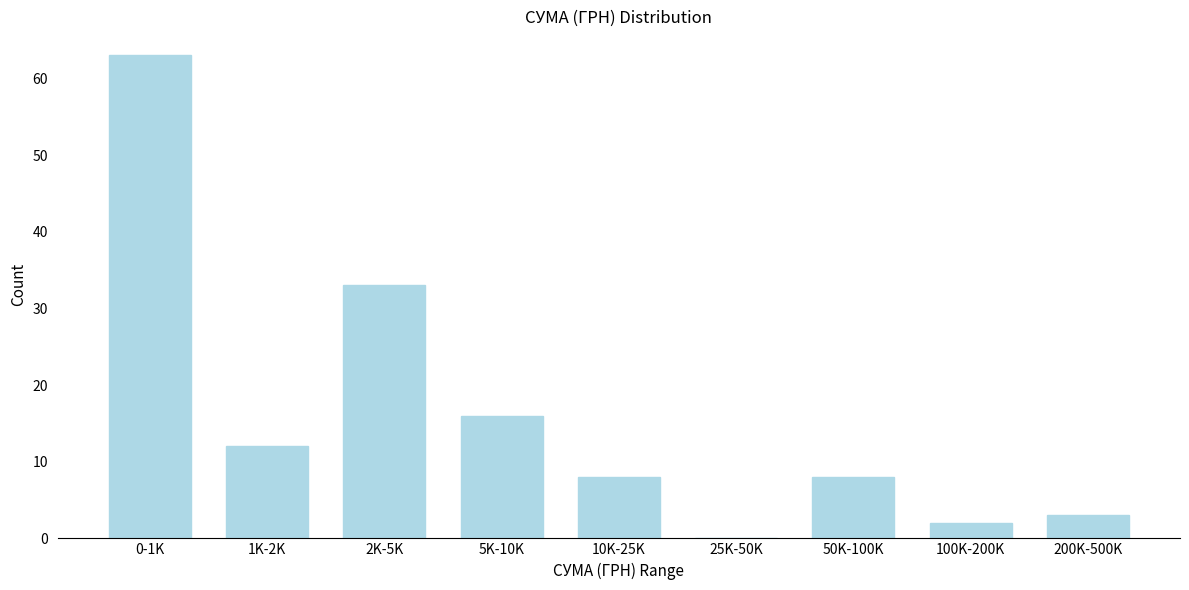

Reading left to right, transcribe all the data shown in this chart.

0-1K=63	1K-2K=12	2K-5K=33	5K-10K=16	10K-25K=8	25K-50K=0	50K-100K=8	100K-200K=2	200K-500K=3